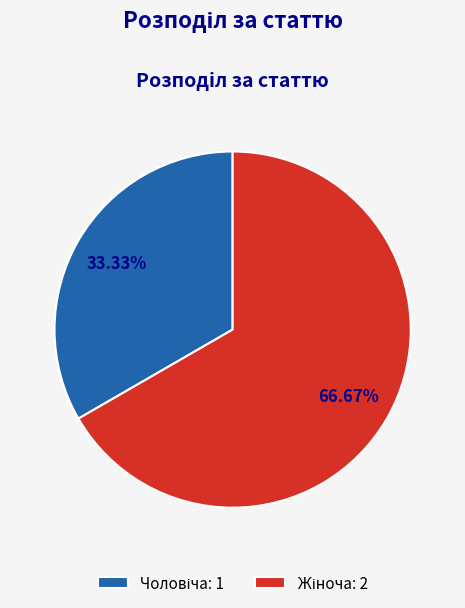

Is there any slice that represents more than half of the pie?

Yes